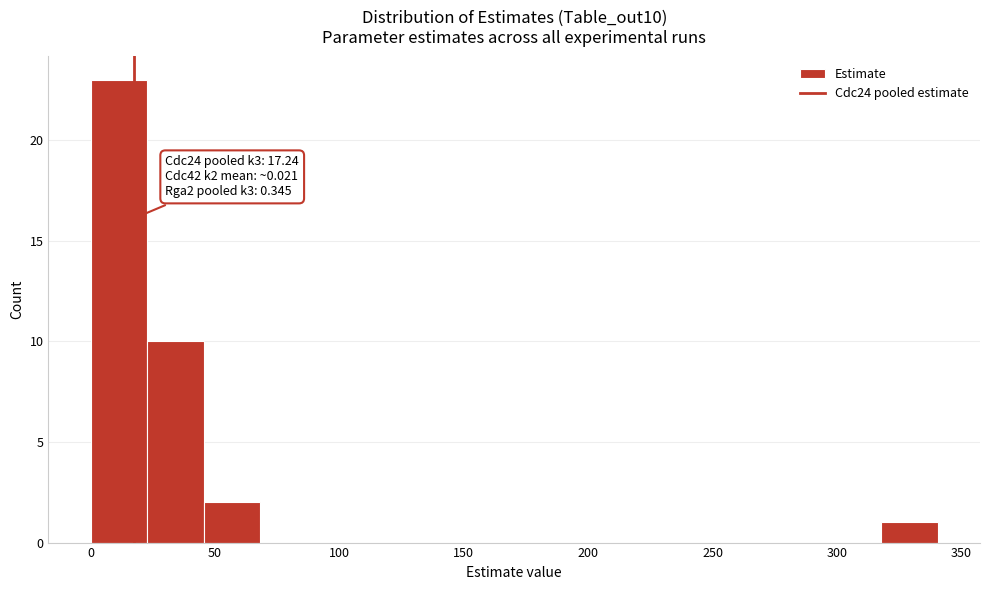

Which range on the x-axis has the tallest bar?

0 to 25